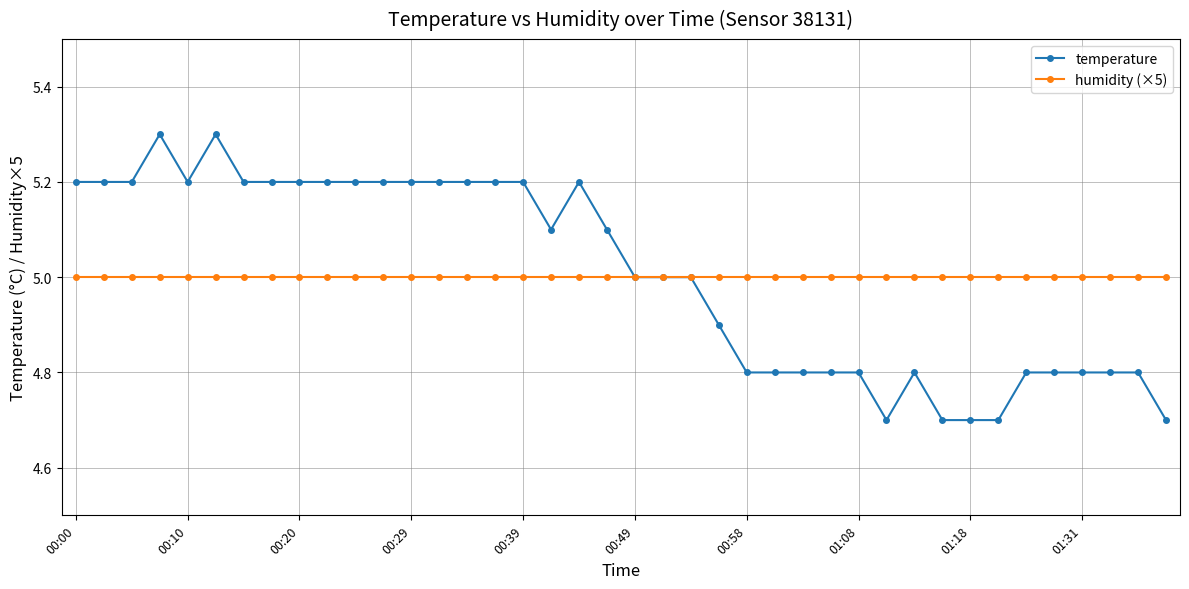

What is the value of the temperature point at the 21st from the left?

5.0